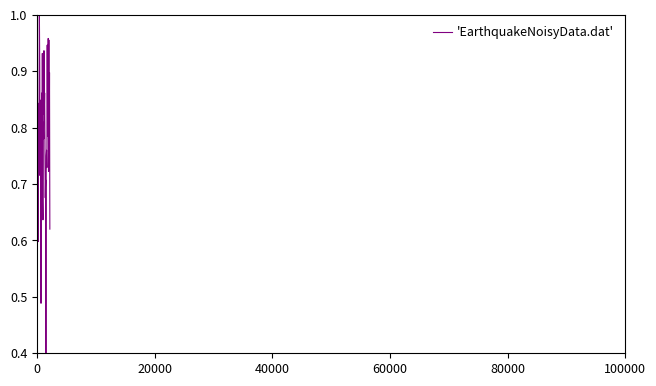

Is this an area chart (filled region under the line)?

No